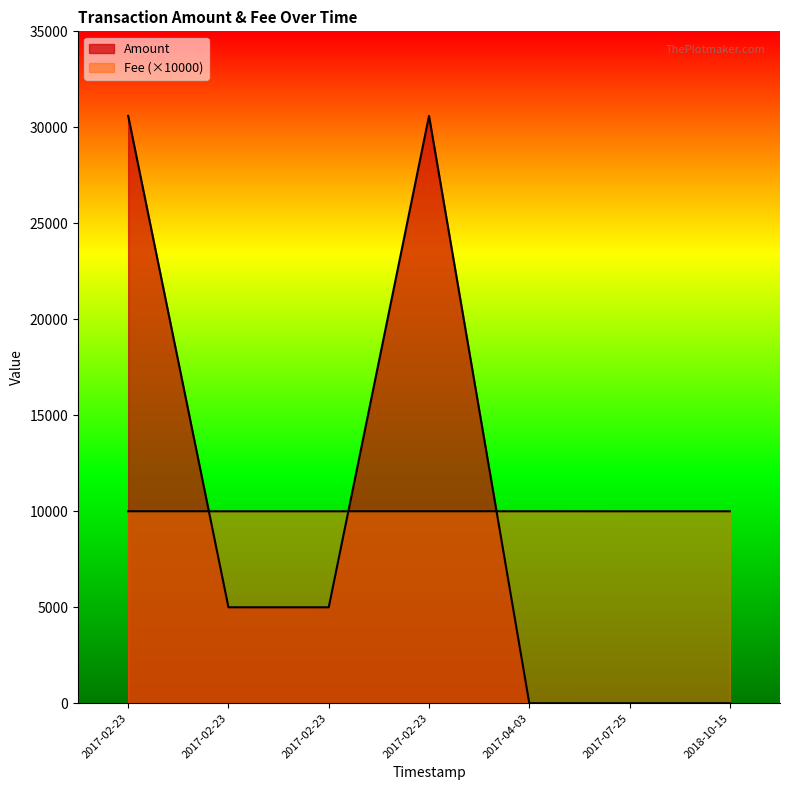

How many lines are shown in the chart?

2